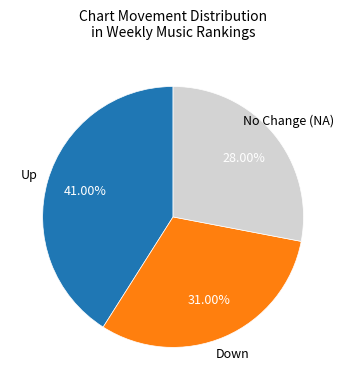

Count the number of slices in the pie.

3